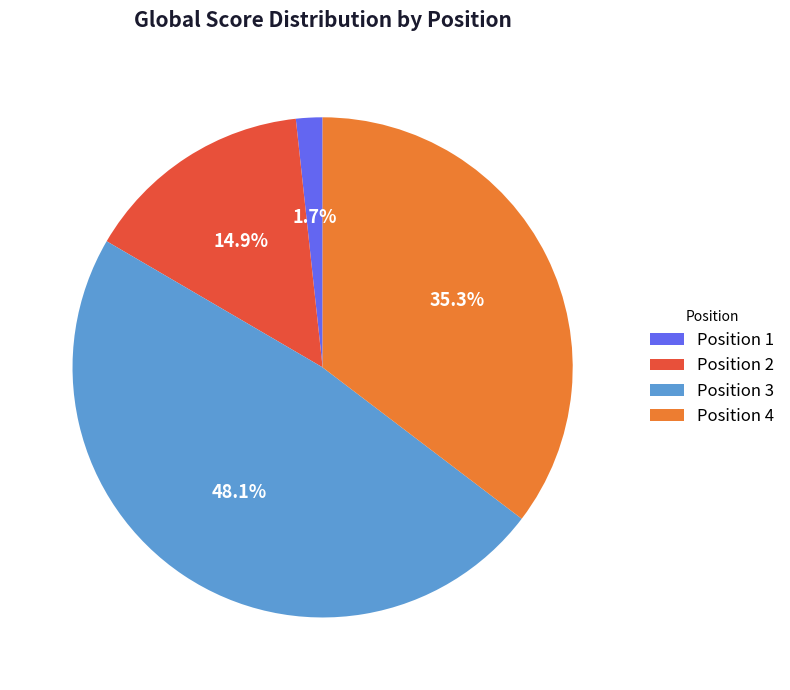

Does any single category account for the majority?

No